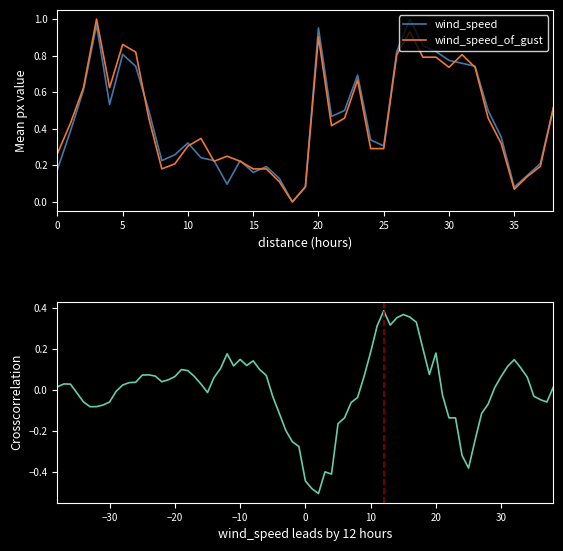

True or false: wind_speed has a value of 0.1 at 10.

False